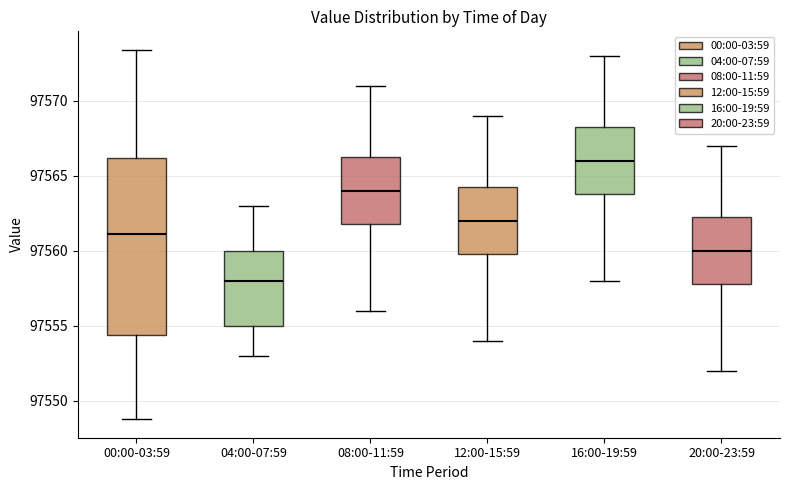

Reading left to right, transcribe this box plot: for each box, give where its median line is, the range the box spans, and where its two whiskers end, as read against the y-axis. The values are not printed on the chart, so give them approximately, as read against the axis.

00:00-03:59: median 97561.0, box 97554.5 to 97566.0, whiskers 97549.0 to 97573.5
04:00-07:59: median 97558.0, box 97555.0 to 97560.0, whiskers 97553.0 to 97563.0
08:00-11:59: median 97564.0, box 97562.0 to 97566.5, whiskers 97556.0 to 97571.0
12:00-15:59: median 97562.0, box 97560.0 to 97564.5, whiskers 97554.0 to 97569.0
16:00-19:59: median 97566.0, box 97564.0 to 97568.5, whiskers 97558.0 to 97573.0
20:00-23:59: median 97560.0, box 97558.0 to 97562.5, whiskers 97552.0 to 97567.0